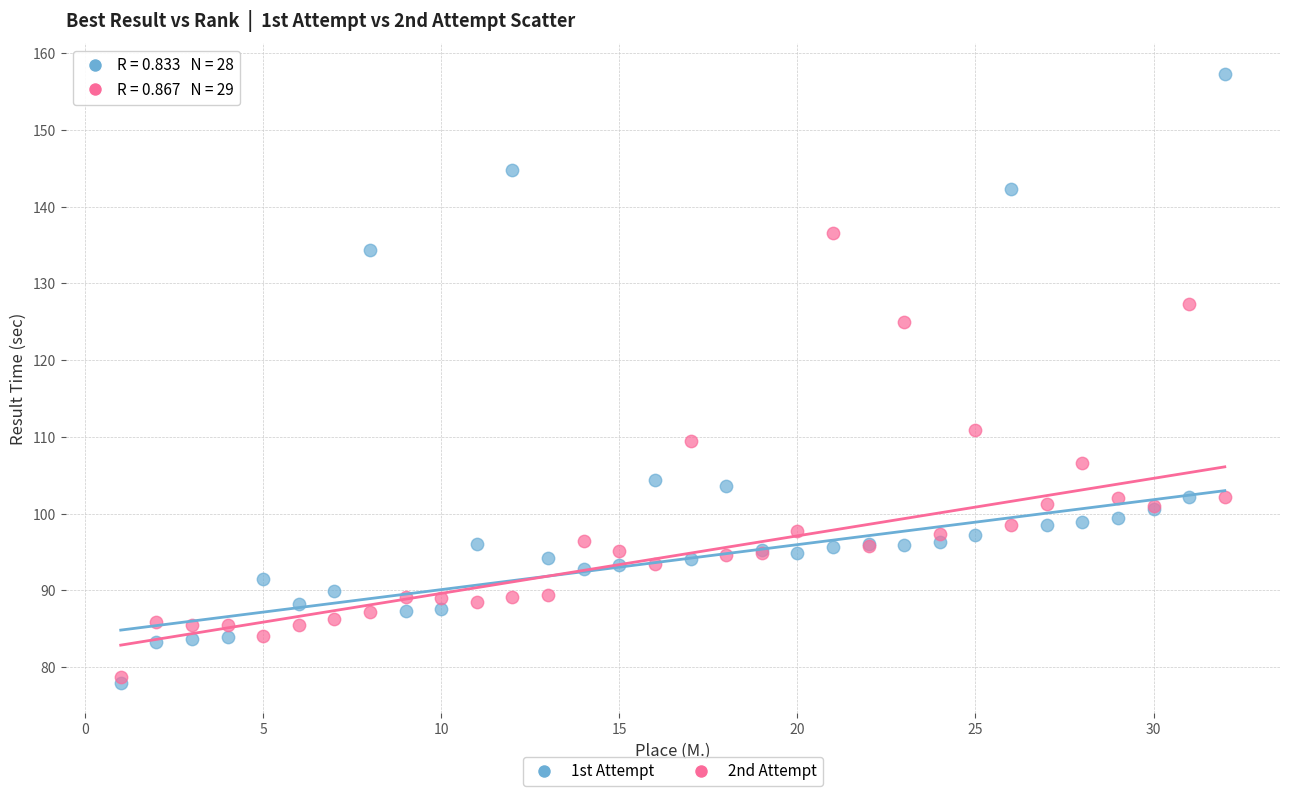

Across all series, what Y value is closest to 117?

110.9